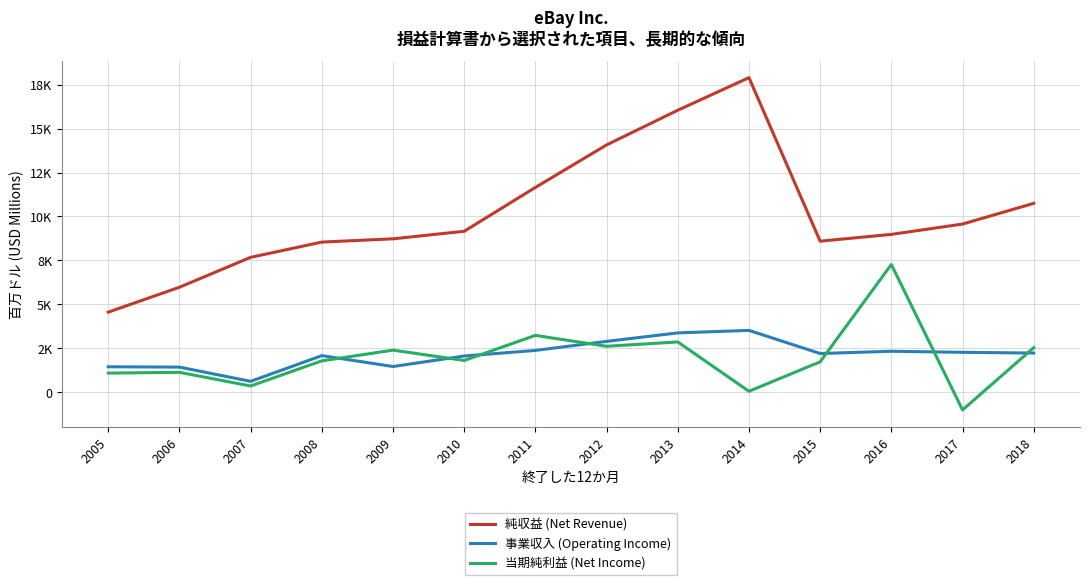

What is the value of the 事業収入 (Operating Income) point at the 12th from the left?

2325